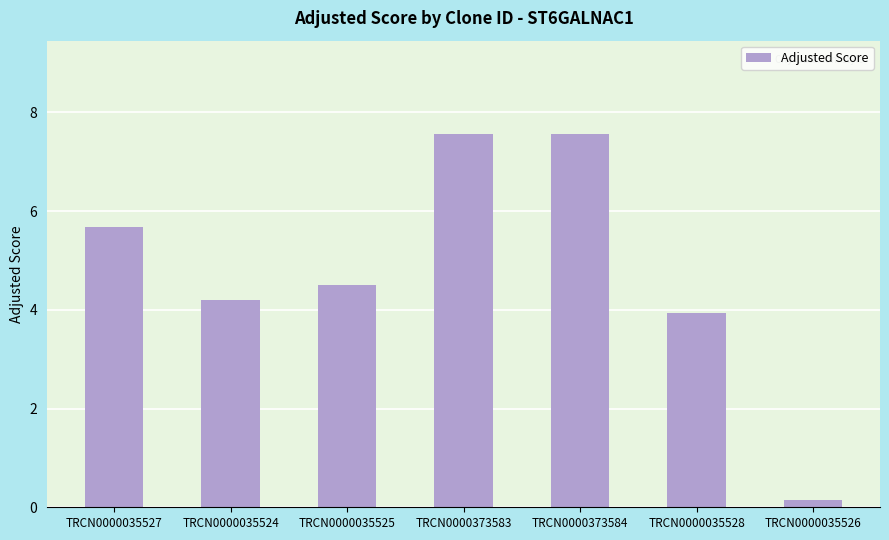

Between TRCN0000373584 and TRCN0000035525, which is larger?

TRCN0000373584